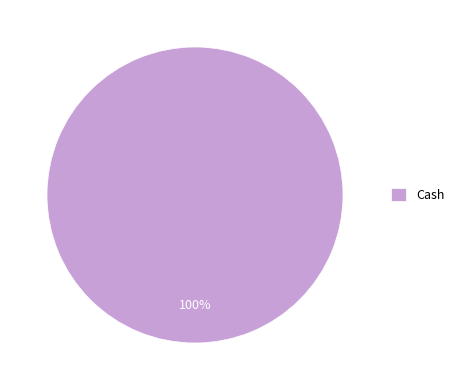

Which slice represents more than half of the pie?

Cash